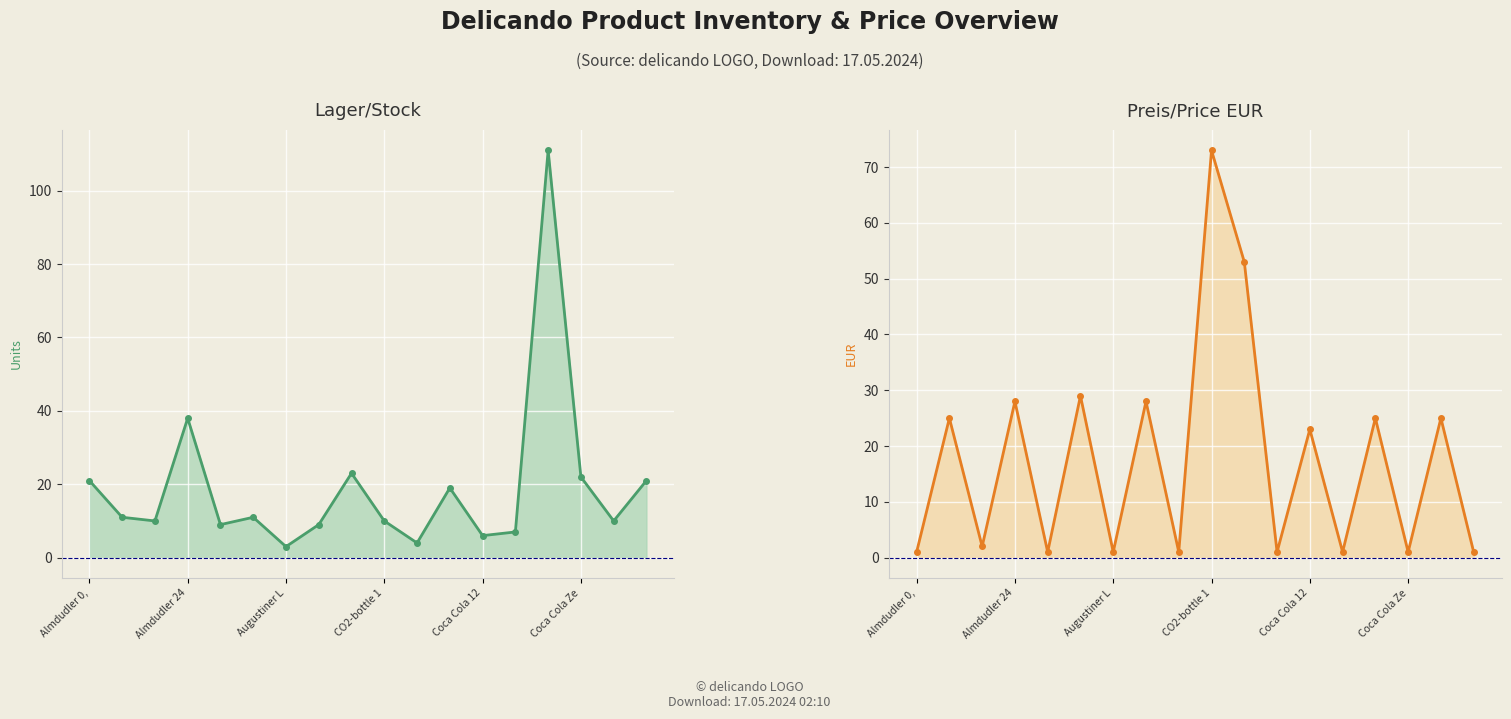

True or false: Preis/Price EUR and Lager/Stock cross at least once.

True